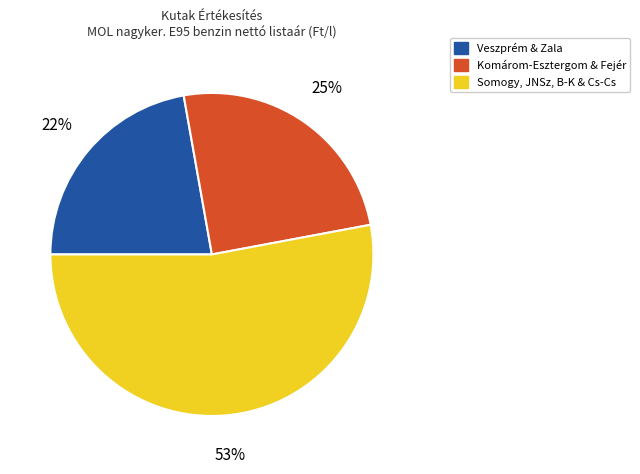

To the nearest percent, what is the difference between the largest and smallest slice percentages?

31%